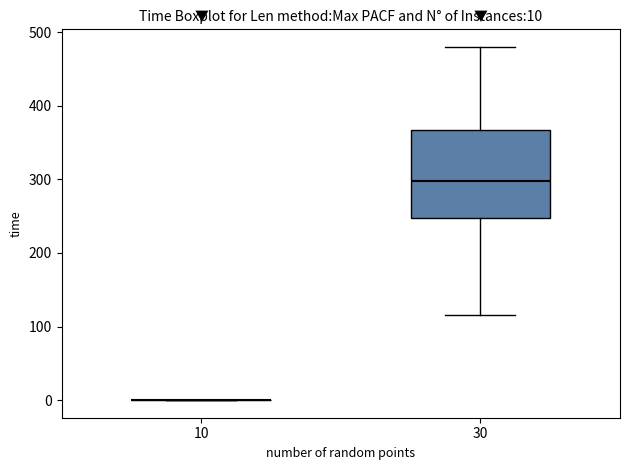

Which box is the tallest, from its lower edge to its upper edge?

30